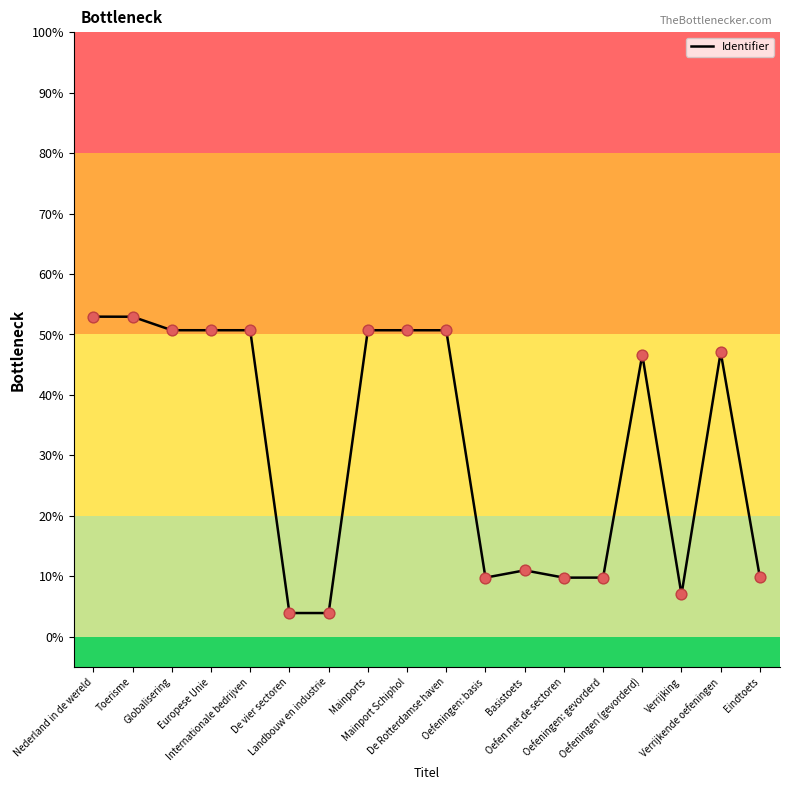

Approximately how many times larger is the value at Verrijkende oefeningen compared to Eindtoets?

4.8